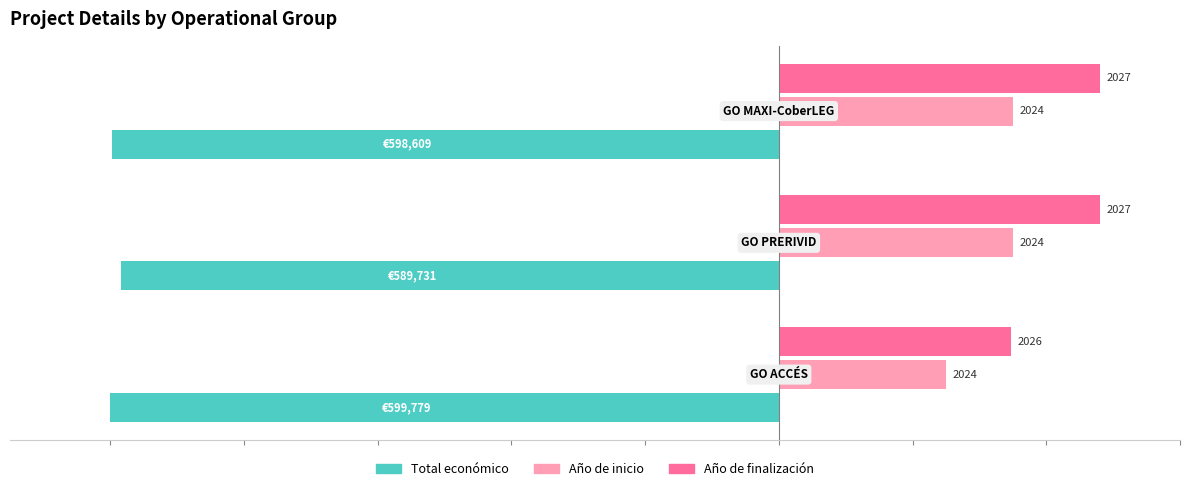

What are all the series names shown in the legend?

Total económico, Año de inicio, Año de finalización